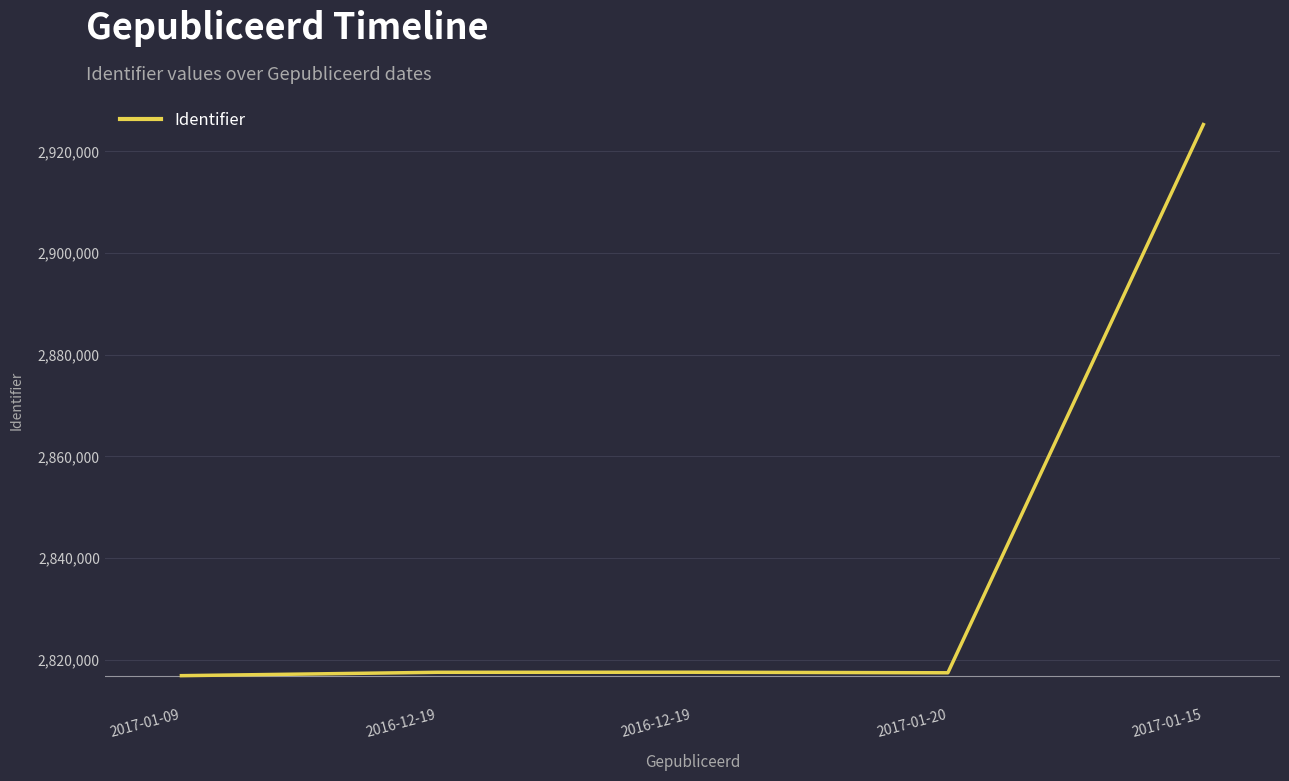

Reading right to left, extract all data points from this chart.

2017-01-15=2925278	2017-01-20=2817422	2016-12-19=2817529	2016-12-19=2817517	2017-01-09=2816854